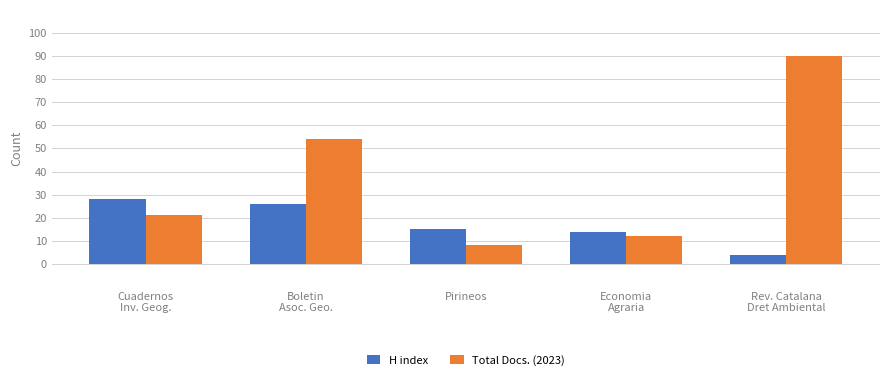

True or false: Total Docs. (2023) has a value of 27 at Boletin
Asoc. Geo..

False